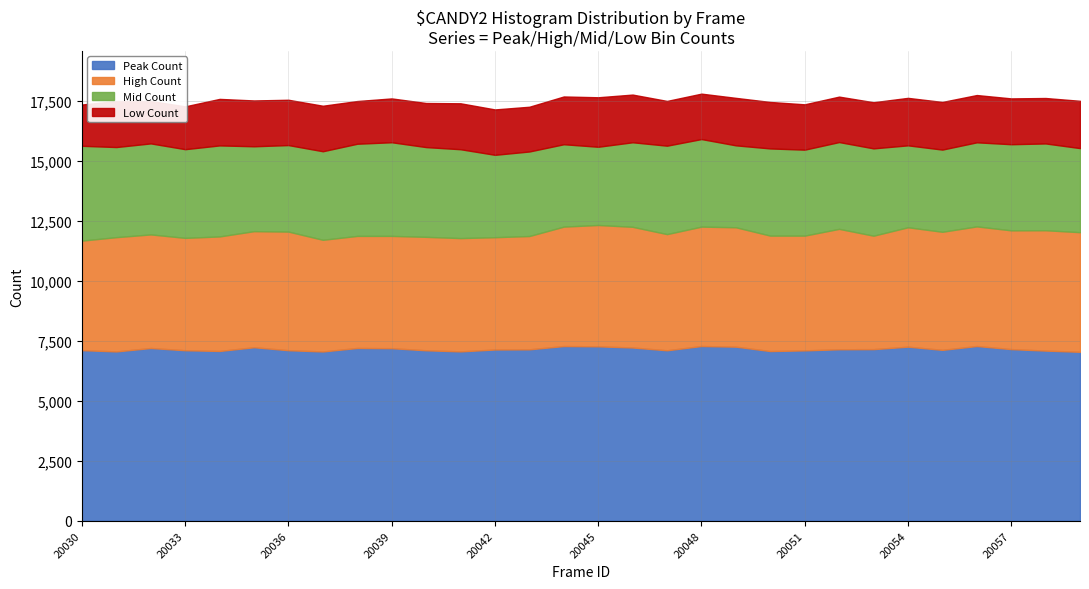

Reading left to right, transcribe all the data shown in this chart.

Peak Count: 20030=7111	20031=7058	20032=7200	20033=7107	20034=7077	20035=7232	20036=7108	20037=7056	20038=7202	20039=7192	20040=7105	20041=7059	20042=7138	20043=7145	20044=7282	20045=7270	20046=7221	20047=7105	20048=7283	20049=7256	20050=7073	20051=7101	20052=7148	20053=7153	20054=7256	20055=7123	20056=7283	20057=7154	20058=7092	20059=7042
High Count: 20030=4566	20031=4763	20032=4735	20033=4684	20034=4774	20035=4839	20036=4945	20037=4655	20038=4671	20039=4681	20040=4729	20041=4723	20042=4681	20043=4723	20044=4978	20045=5058	20046=5031	20047=4843	20048=4977	20049=4977	20050=4812	20051=4784	20052=5019	20053=4729	20054=4977	20055=4922	20056=4986	20057=4951	20058=5017	20059=4986
Mid Count: 20030=3952	20031=3756	20032=3794	20033=3697	20034=3794	20035=3538	20036=3606	20037=3691	20038=3842	20039=3904	20040=3741	20041=3704	20042=3434	20043=3524	20044=3434	20045=3261	20046=3524	20047=3686	20048=3650	20049=3415	20050=3634	20051=3583	20052=3618	20053=3640	20054=3415	20055=3426	20056=3505	20057=3590	20058=3618	20059=3505
Low Count: 20030=1721	20031=1917	20032=1768	20033=1785	20034=1939	20035=1910	20036=1889	20037=1897	20038=1780	20039=1827	20040=1838	20041=1915	20042=1892	20043=1865	20044=1991	20045=2063	20046=1988	20047=1865	20048=1893	20049=1979	20050=1937	20051=1890	20052=1894	20053=1923	20054=1979	20055=1986	20056=1971	20057=1910	20058=1894	20059=1971